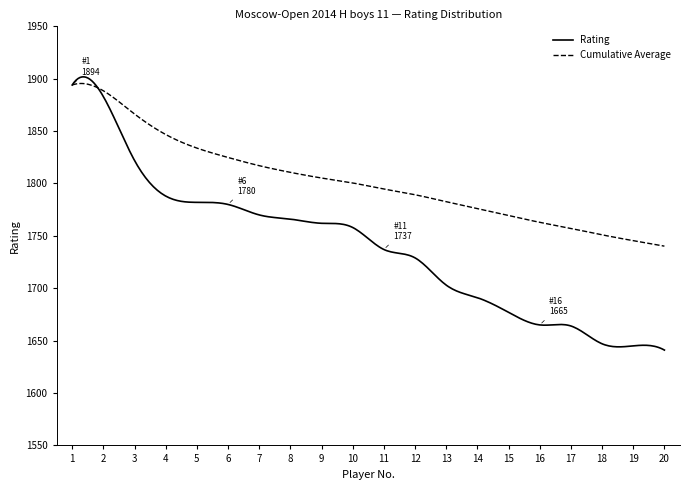

List the series in order of their overall mean, highest first.

Cumulative Average, Rating